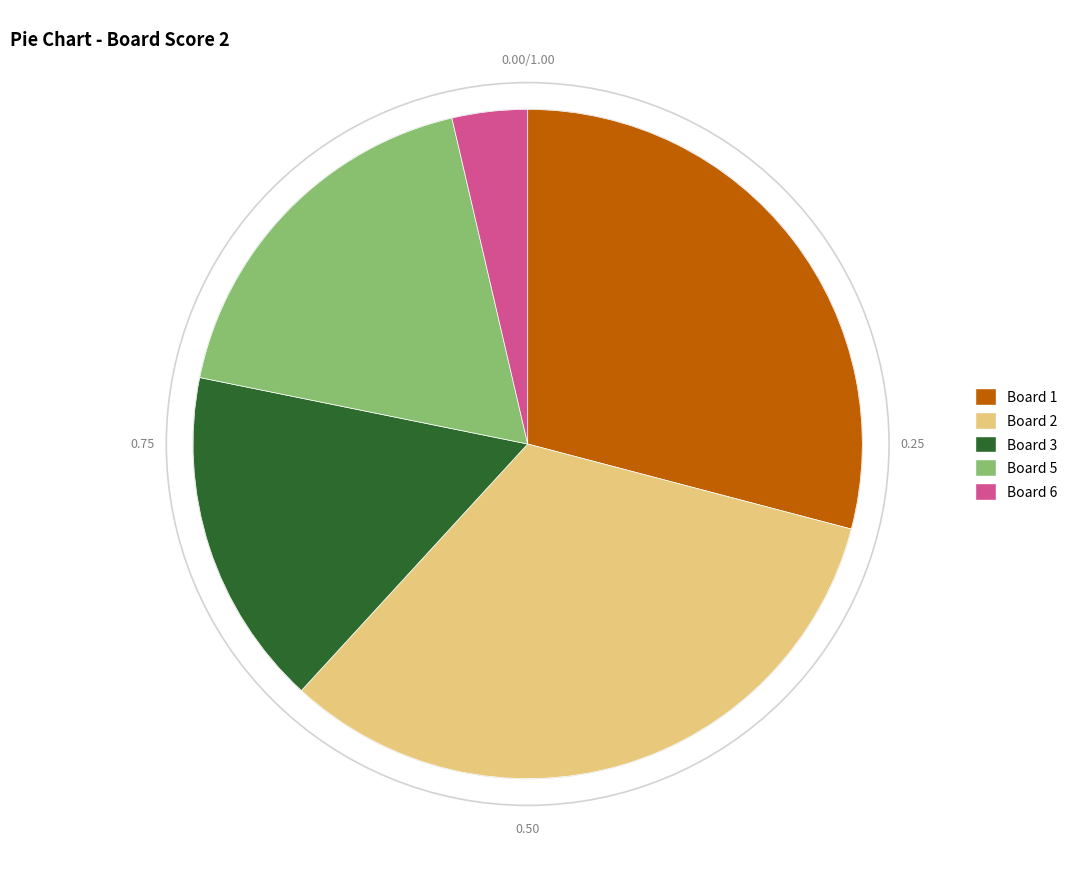

What is the ratio of the value at Board 5 to the value at Board 3?

1.1